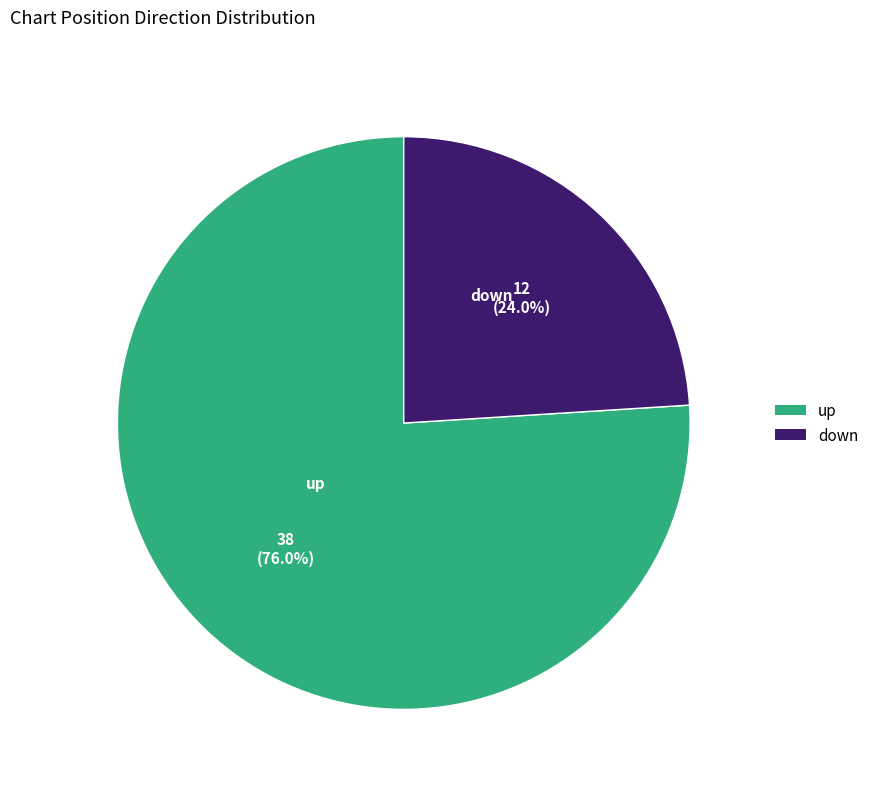

Which slice represents more than half of the pie?

up